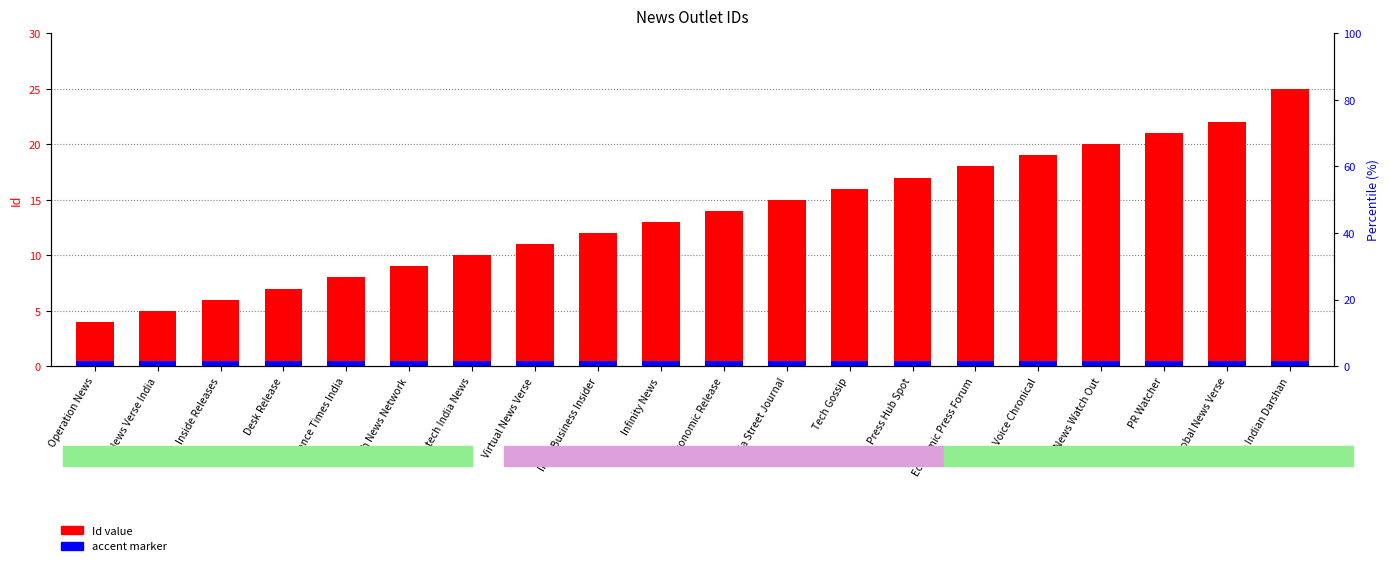

Rank the series by their average value, from highest to lowest.

Id (numeric), accent marker